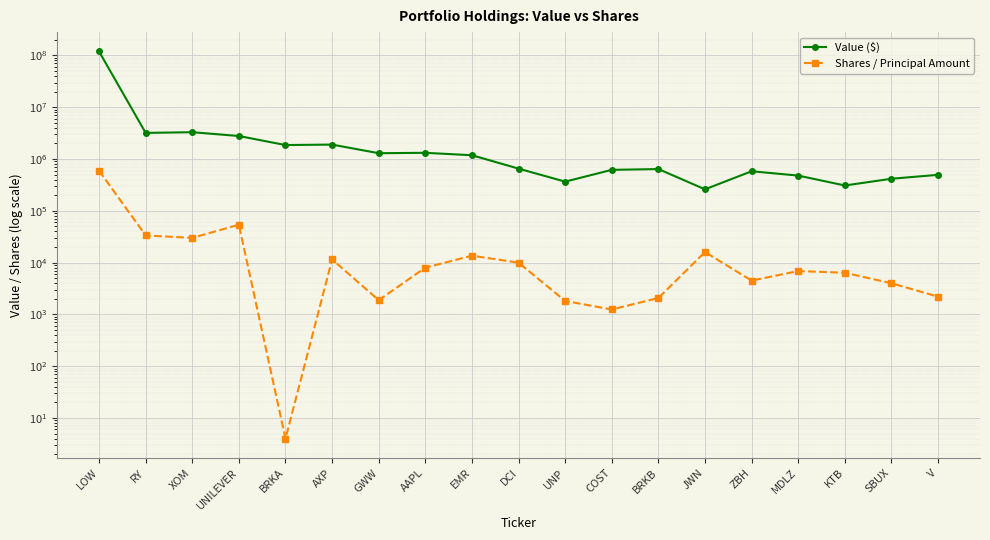

At which category is the sum across all series the highest?

LOW